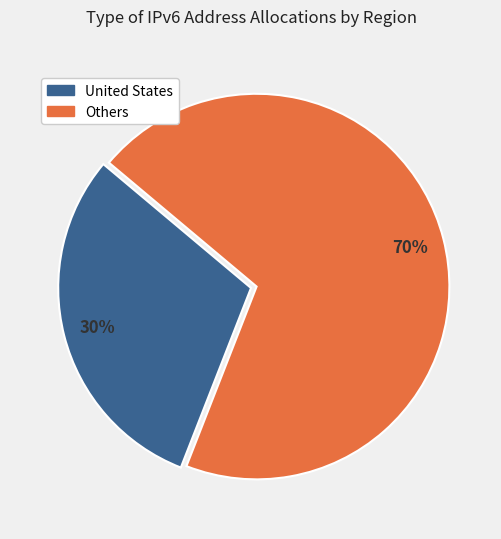

To the nearest percent, what is the average slice percentage?

50%